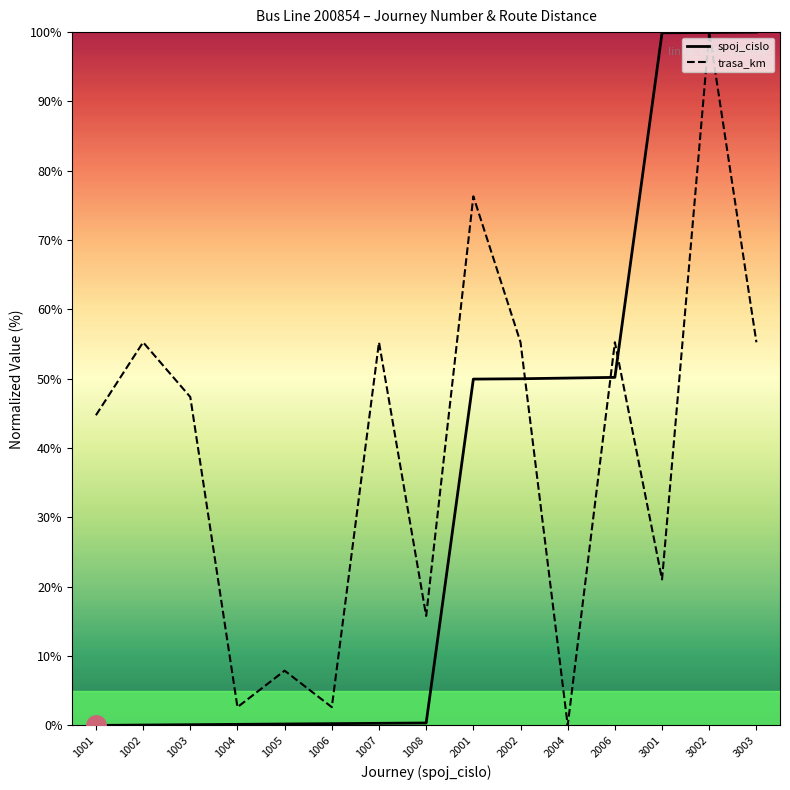

What is the maximum value shown in the chart?

100.0